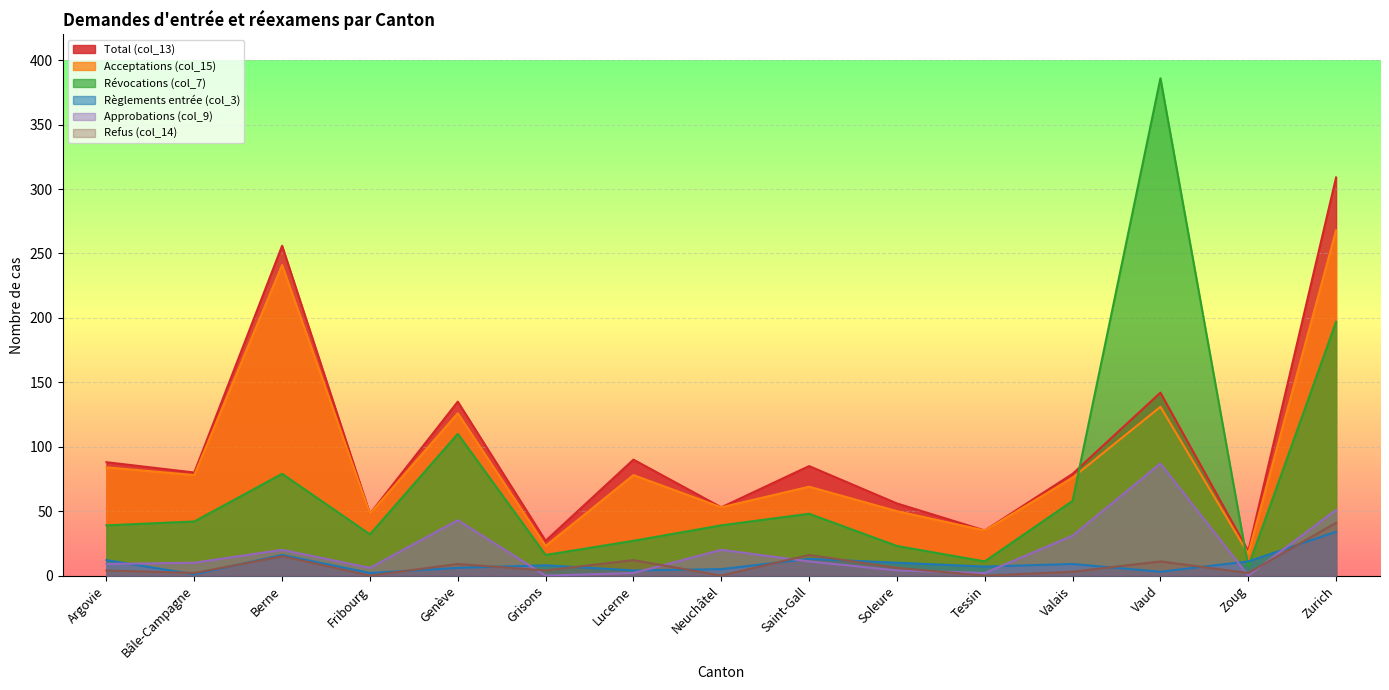

Where is Règlements entrée (col_3) nearest to the value 17?

Berne